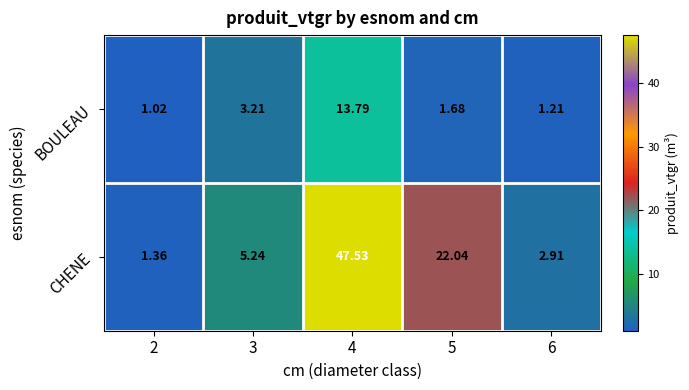

Which series has the widest spread of values?

CHENE